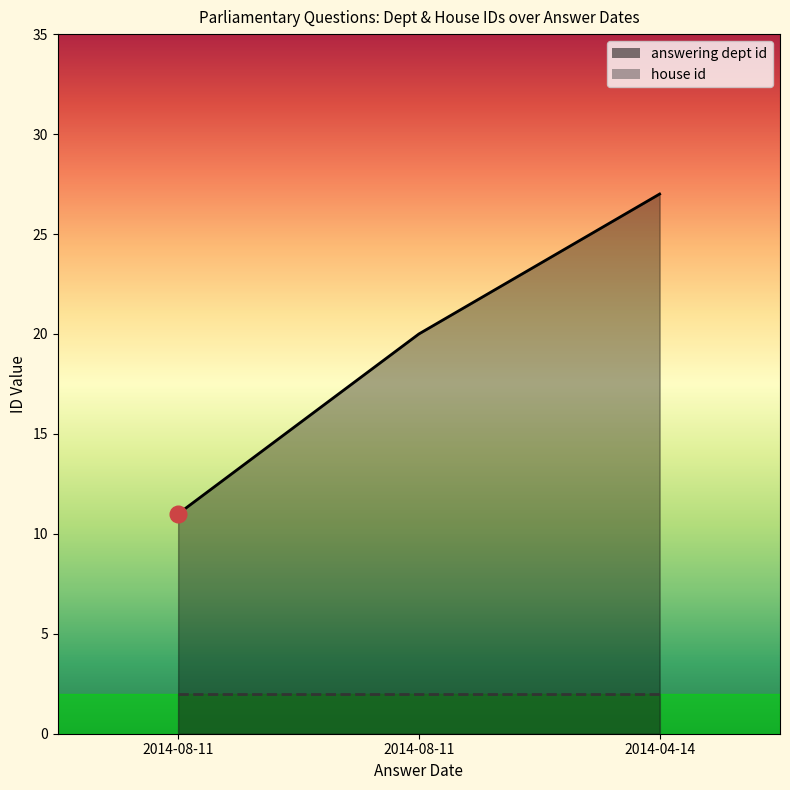

Which category has the highest value across all series?

2014-04-14